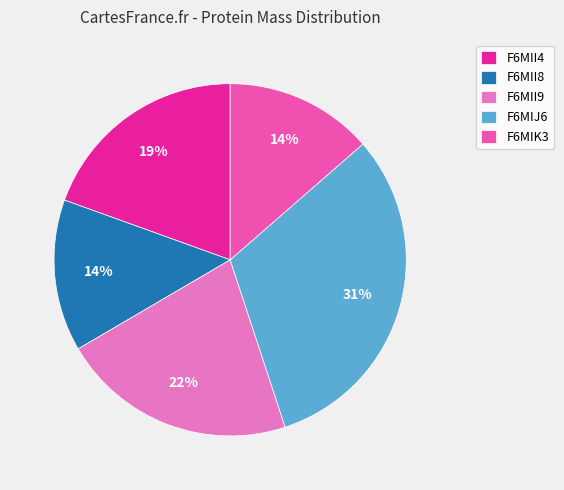

How many segments does this pie chart have?

5